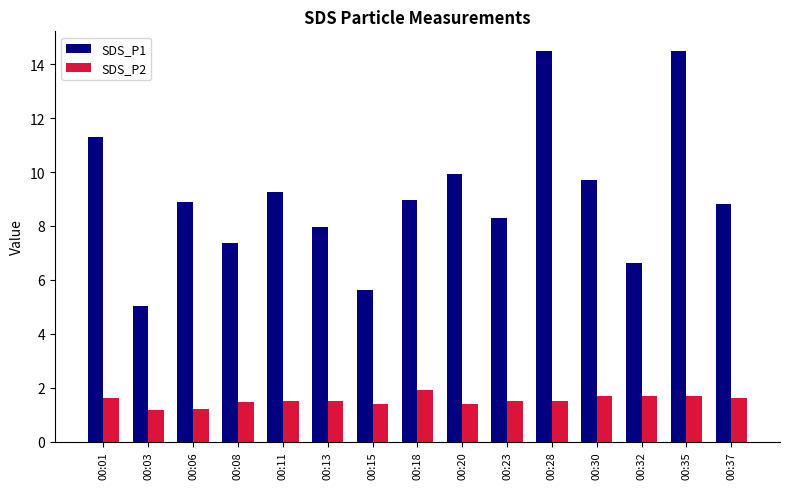

What is the difference between the second highest and second lowest values in the SDS_P1 series?

8.9